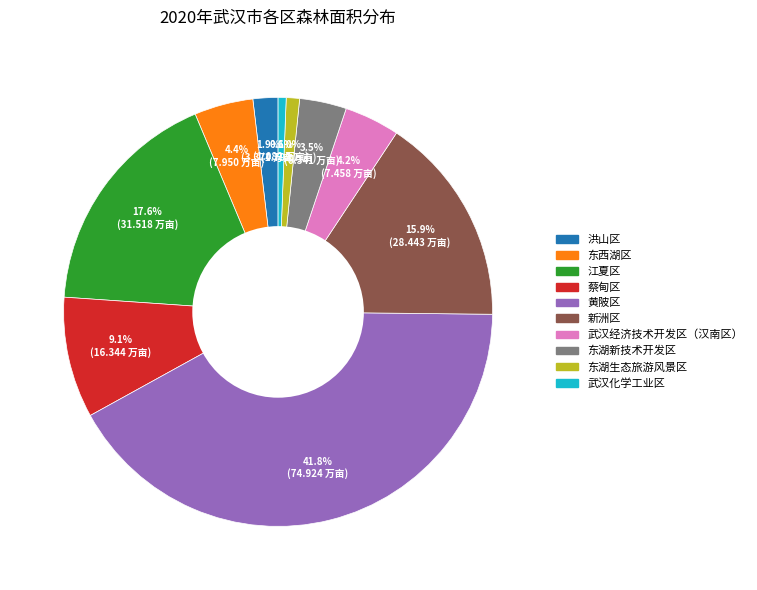

Combined, what portion of the pie is 新洲区 and 洪山区?

17.8%